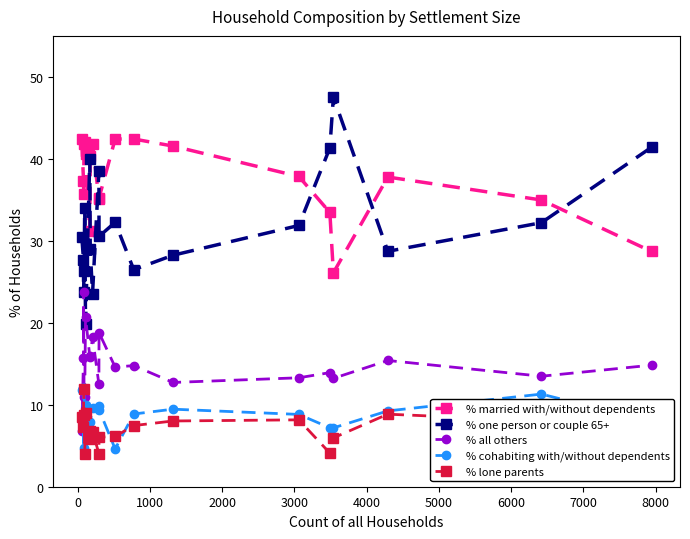

True or false: % lone parents and % one person or couple 65+ intersect in this chart.

False